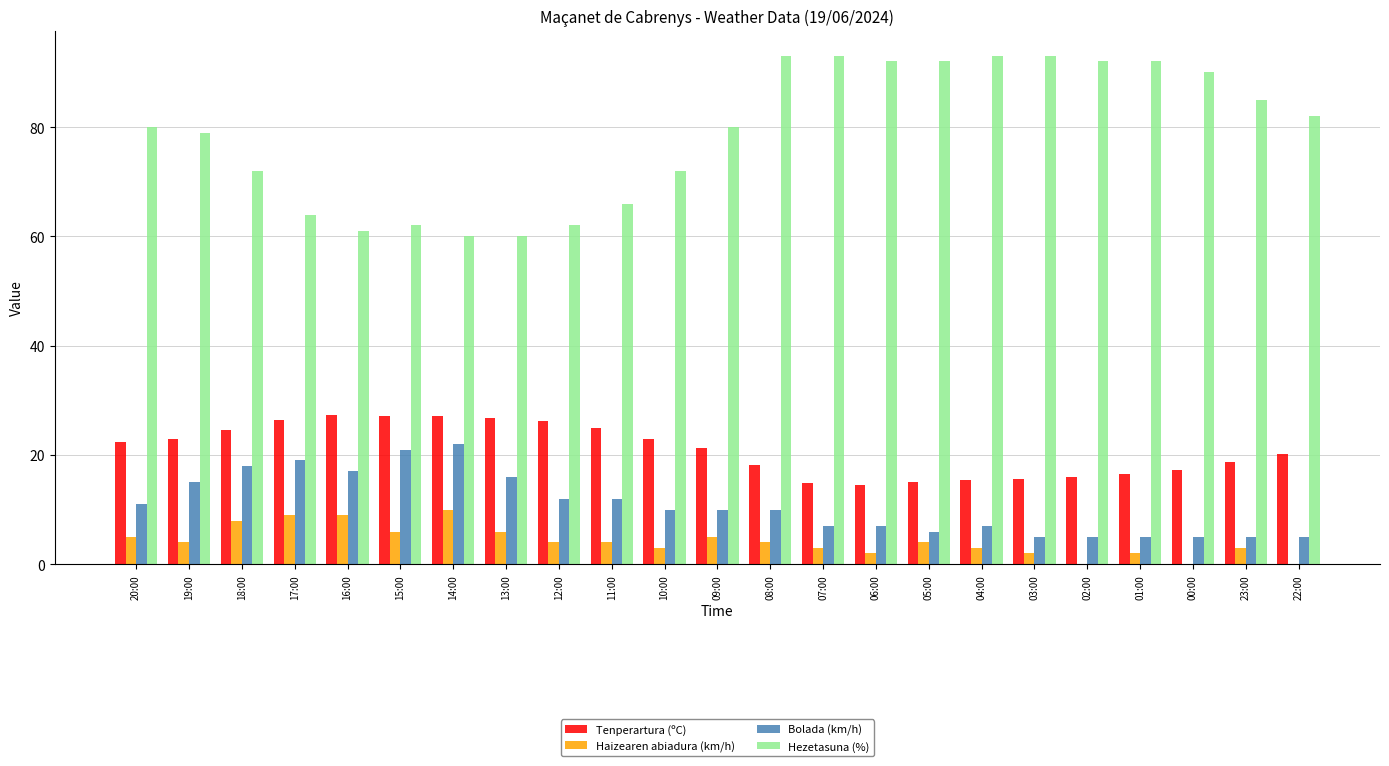

Is the value of Bolada (km/h) at 13:00 greater than the value of Haizearen abiadura (km/h) at 00:00?

Yes